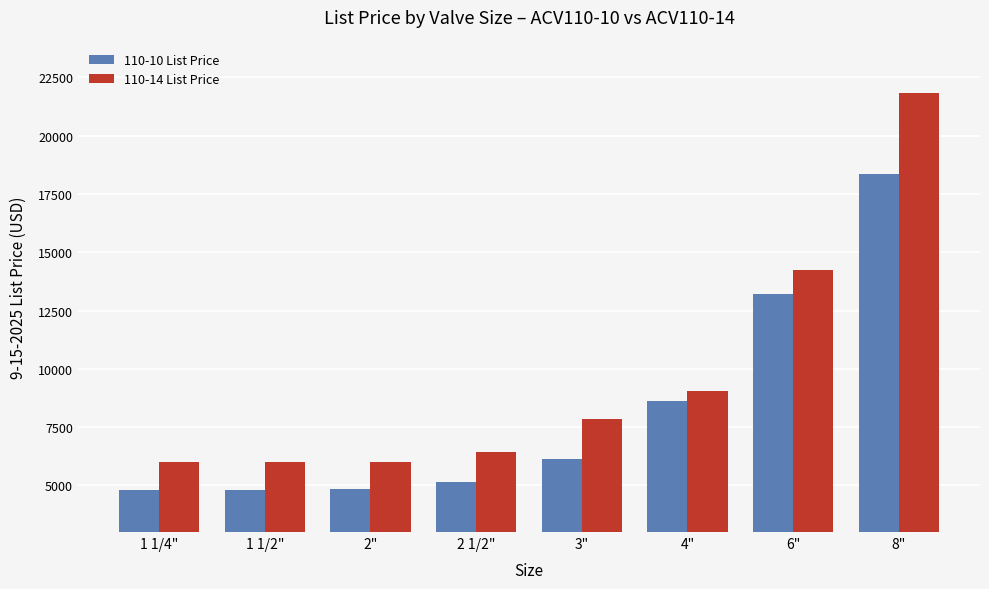

Which series has the largest total across all categories?

110-14 List Price